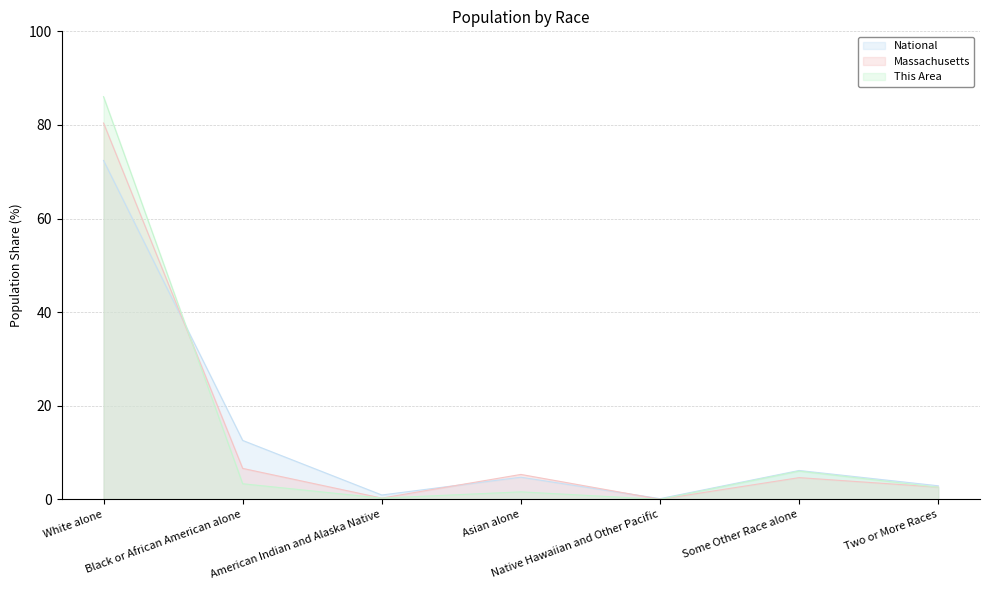

Count the number of categories in the chart.

7